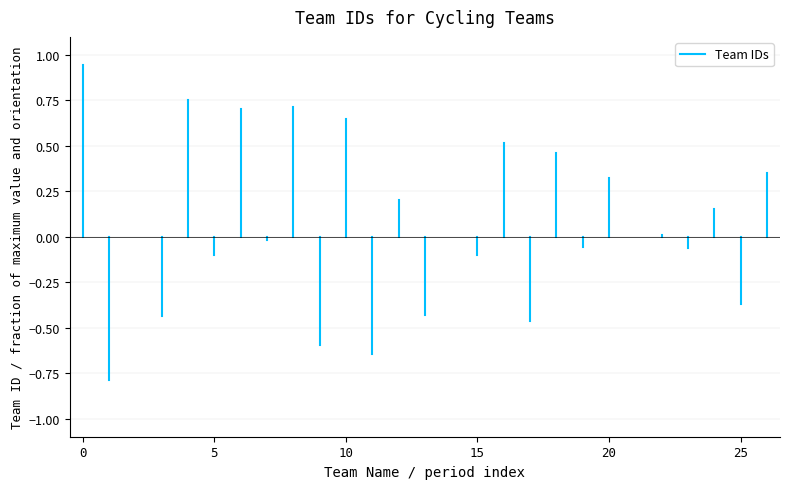

Is this an area chart (filled region under the line)?

No